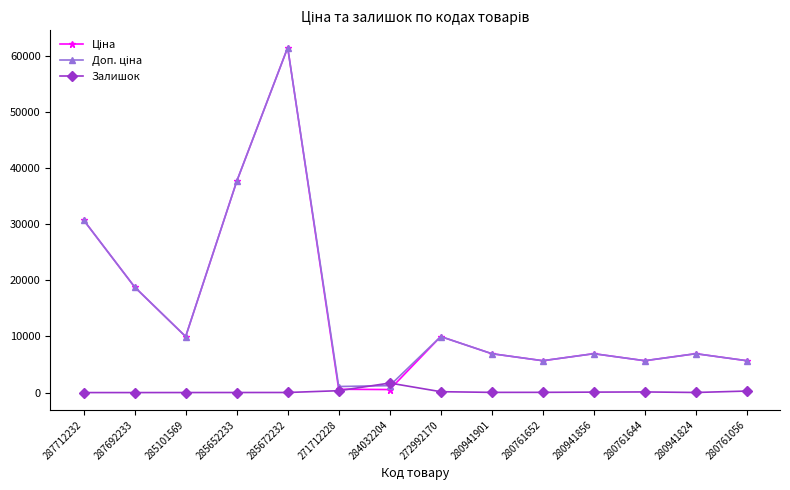

True or false: Залишок has a value of 42.0 at 280761652.

True